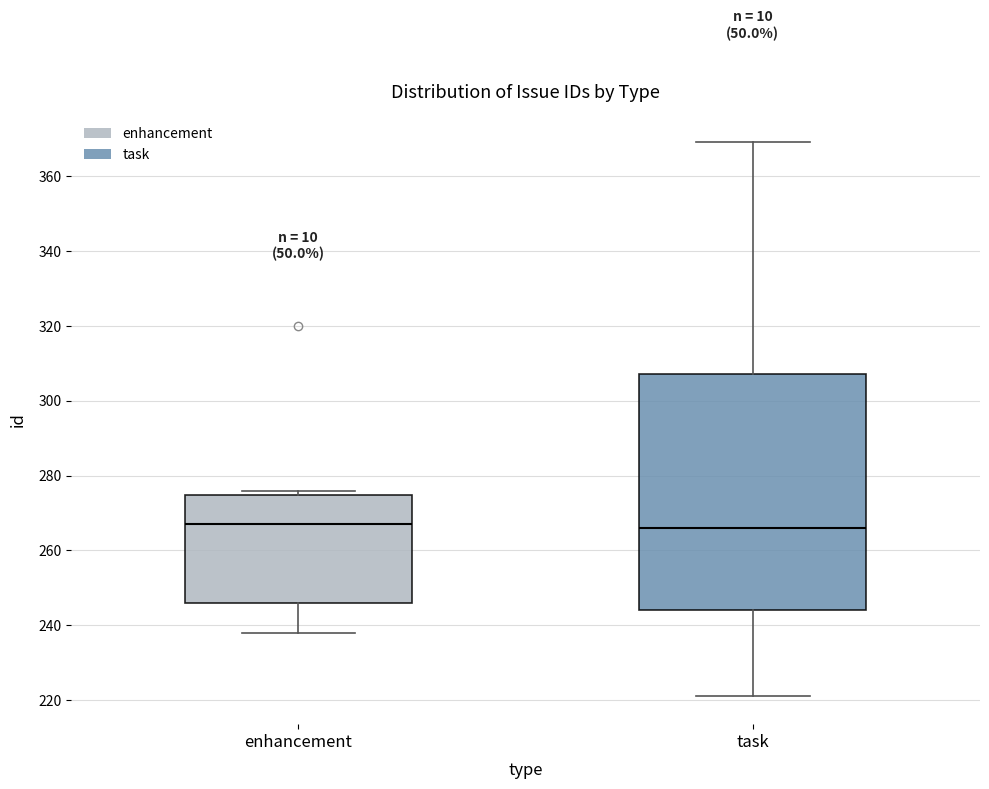

Where does the median line of the box for enhancement sit on the y-axis? The values are not printed on the chart, so give them approximately, as read against the axis.

268